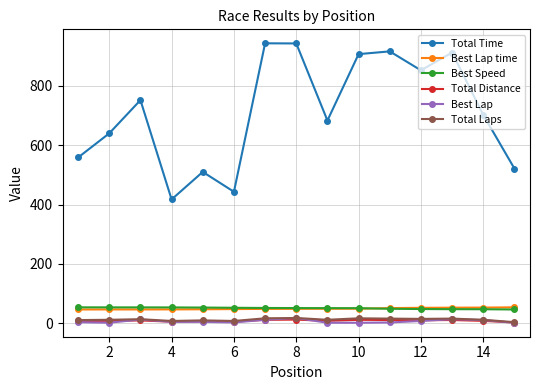

What is the lowest value of the Total Time series?

417.5